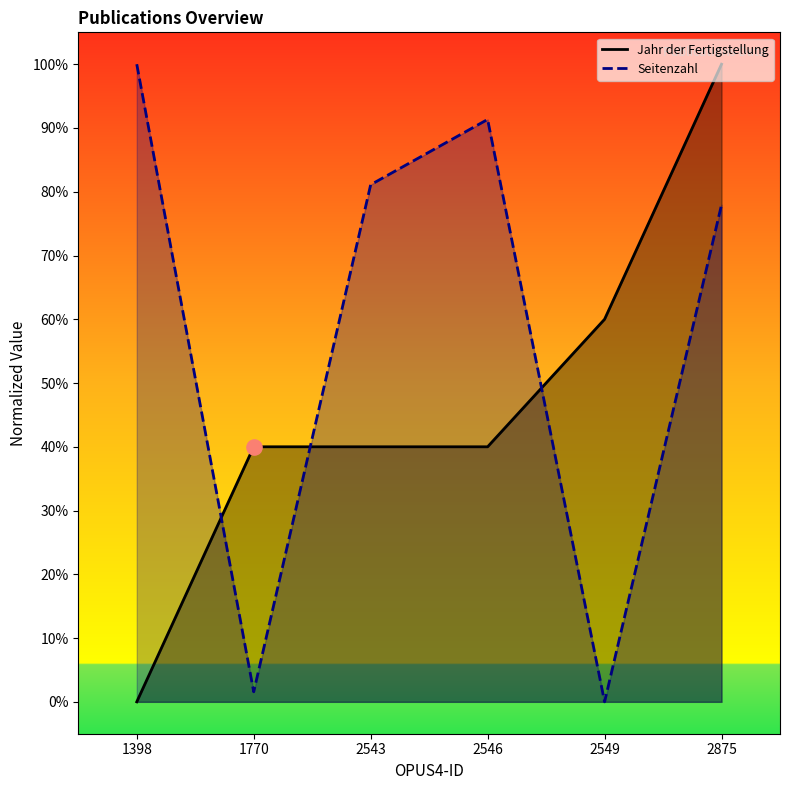

Which series contains the lowest Y value?

Jahr der Fertigstellung